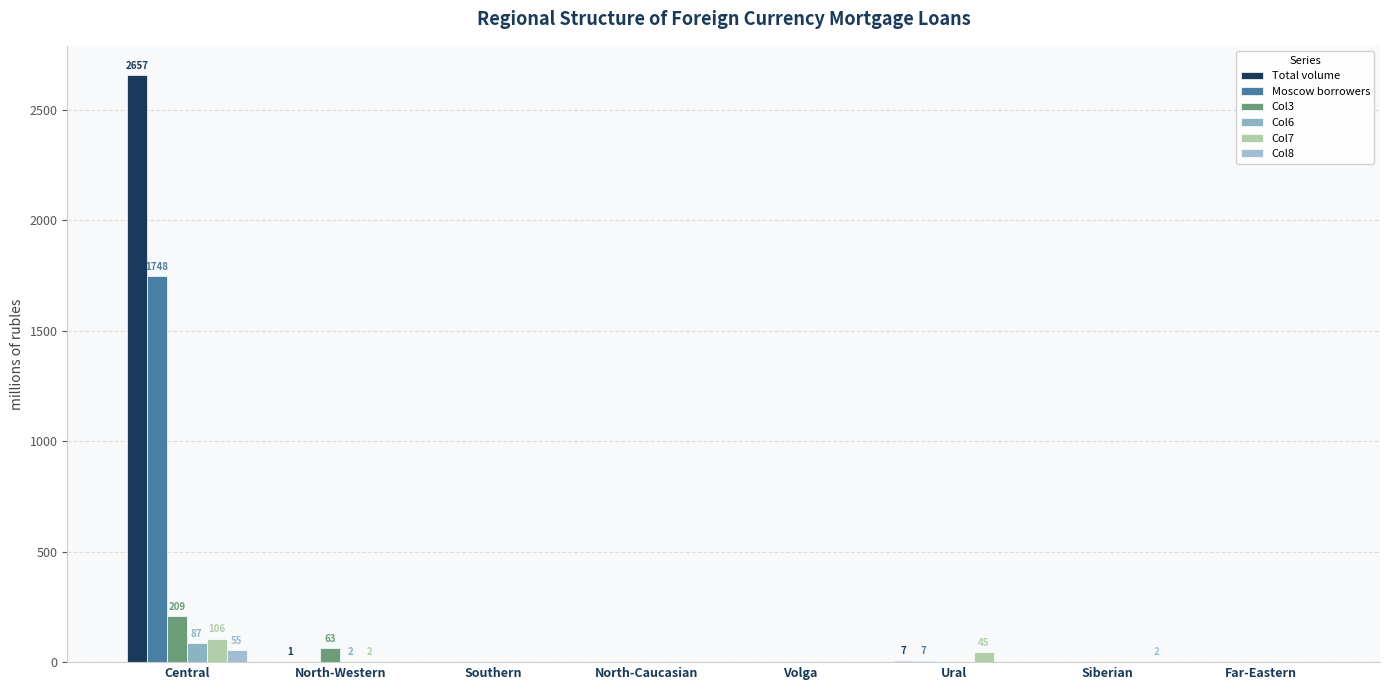

Are the bars grouped side by side (vs. stacked)?

Yes